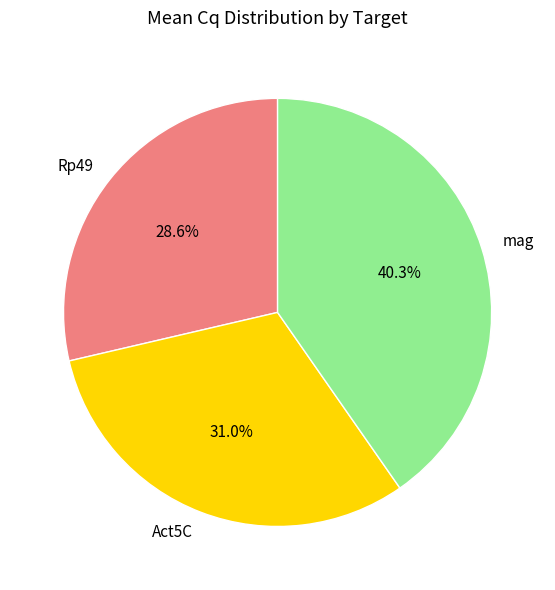

To the nearest percent, what is the difference between the largest and smallest slice percentages?

12%